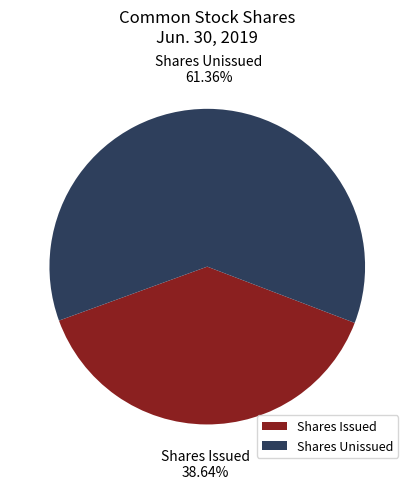

Is there any slice that represents more than half of the pie?

Yes